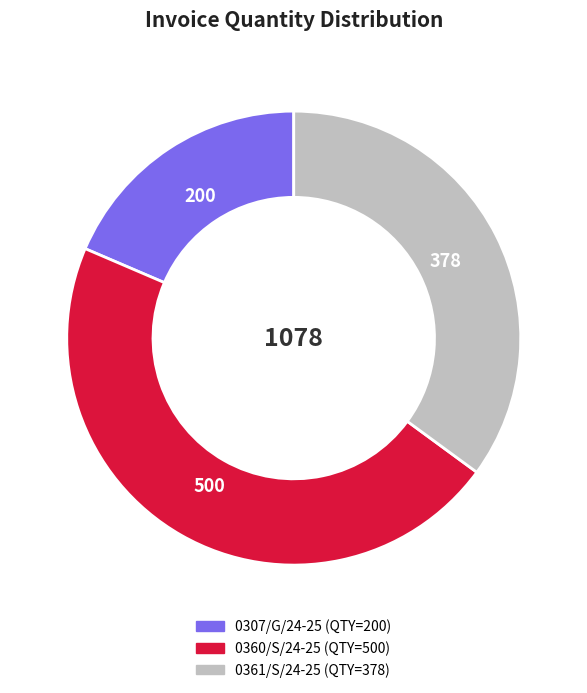

Is the sum of 0360/S/24-25 and 0307/G/24-25 greater than half?

Yes